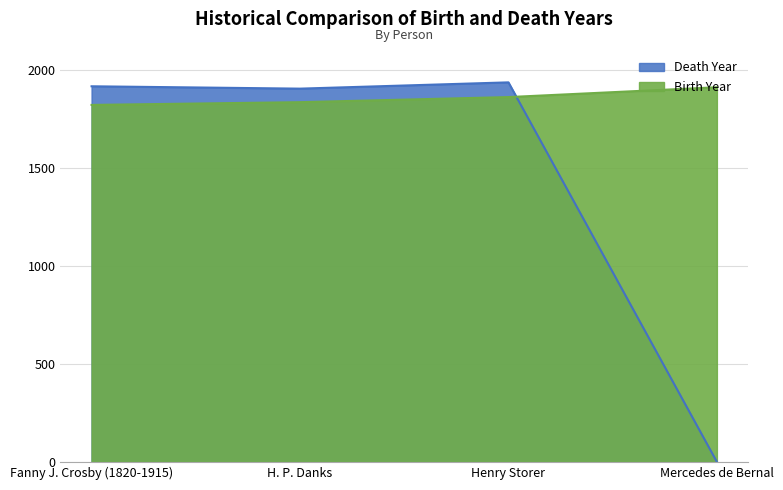

The value of deathYear at Mercedes de Bernal is -1140. True or false?

False